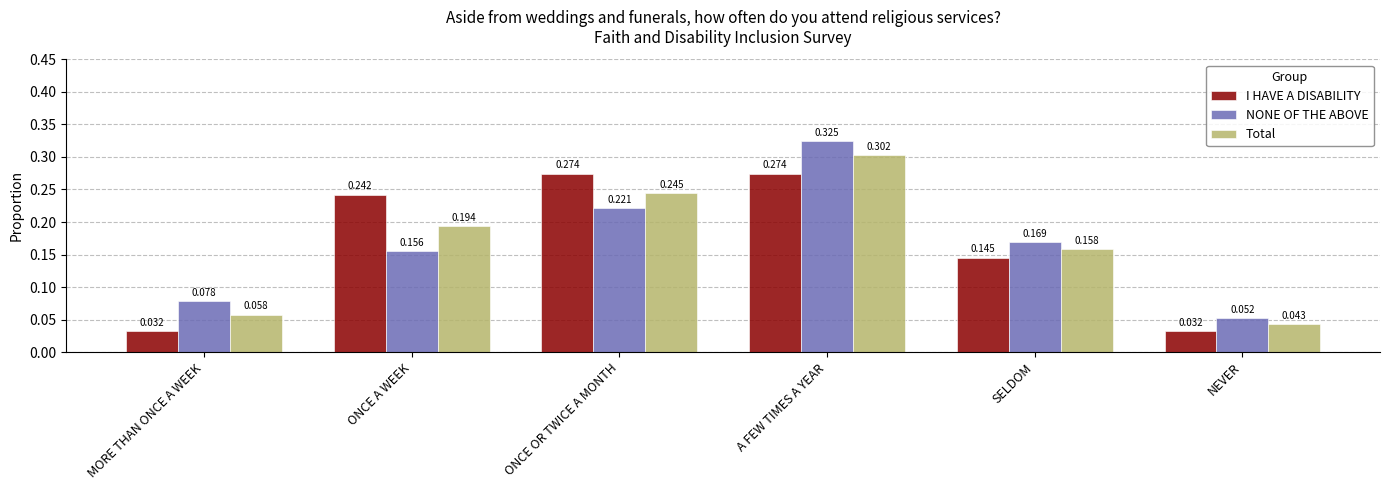

Which series changed the most between ONCE A WEEK and ONCE OR TWICE A MONTH?

NONE OF THE ABOVE